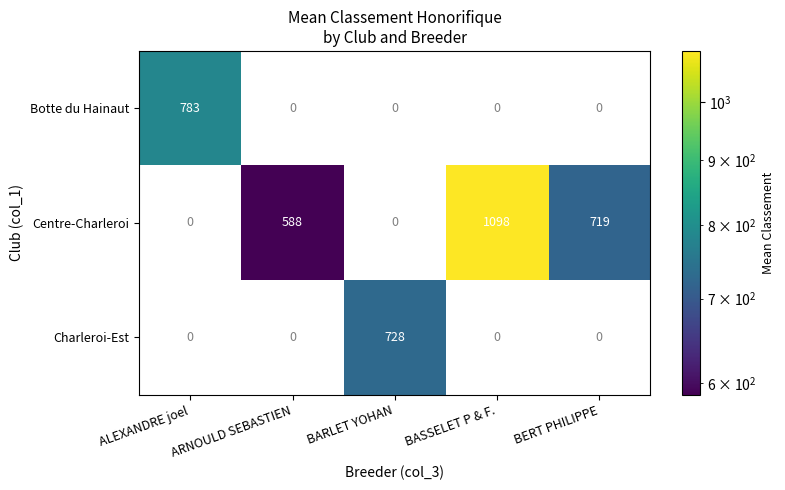

Between ALEXANDRE joel and BARLET YOHAN, which series saw the biggest shift?

Botte du Hainaut